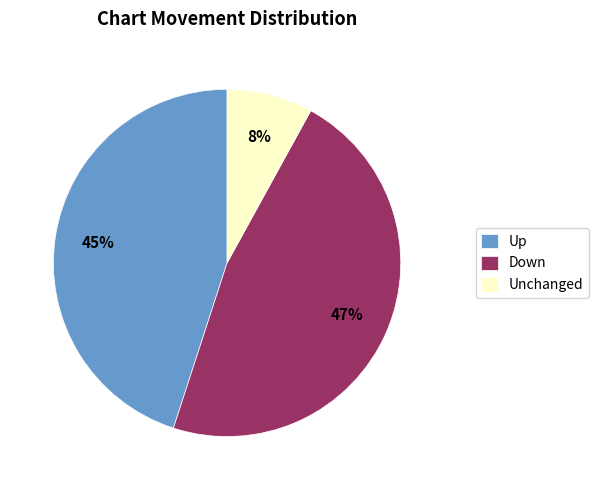

Count the number of slices in the pie.

3